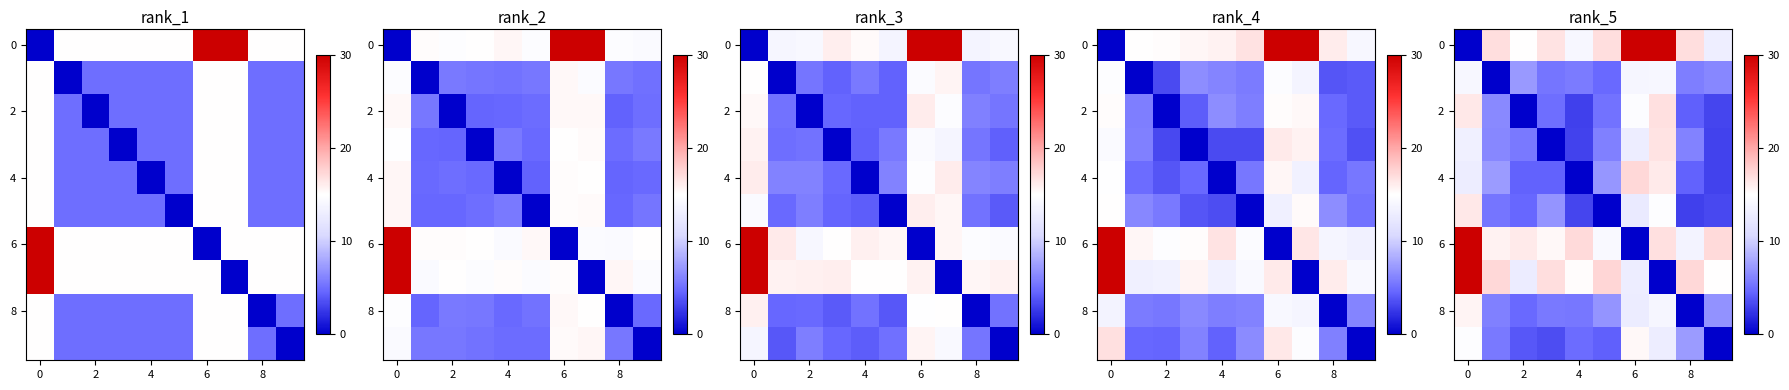

What is the sum of all 4 values?

77.2